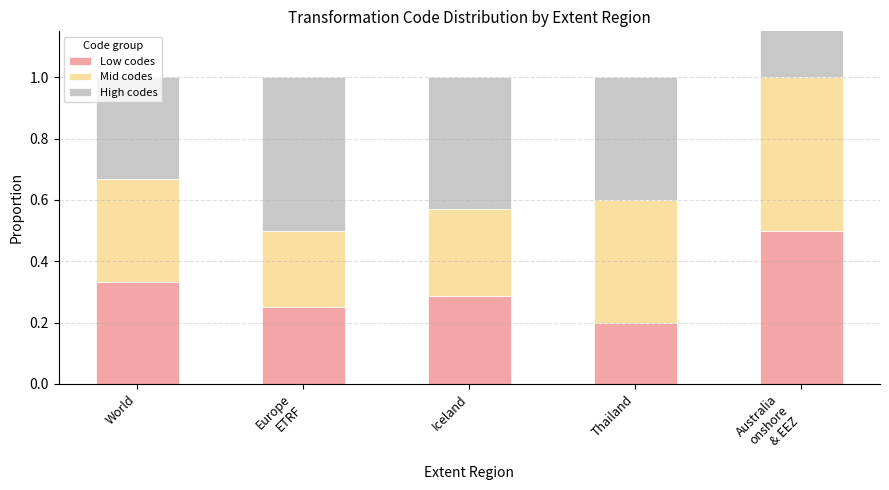

What is the sum of the Low codes values at Iceland and Australia
onshore
& EEZ?

0.8